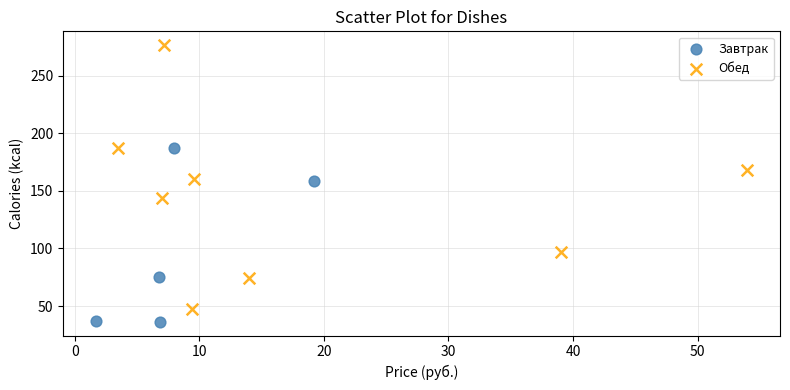

Which series has the largest Y range (max minus min)?

Обед